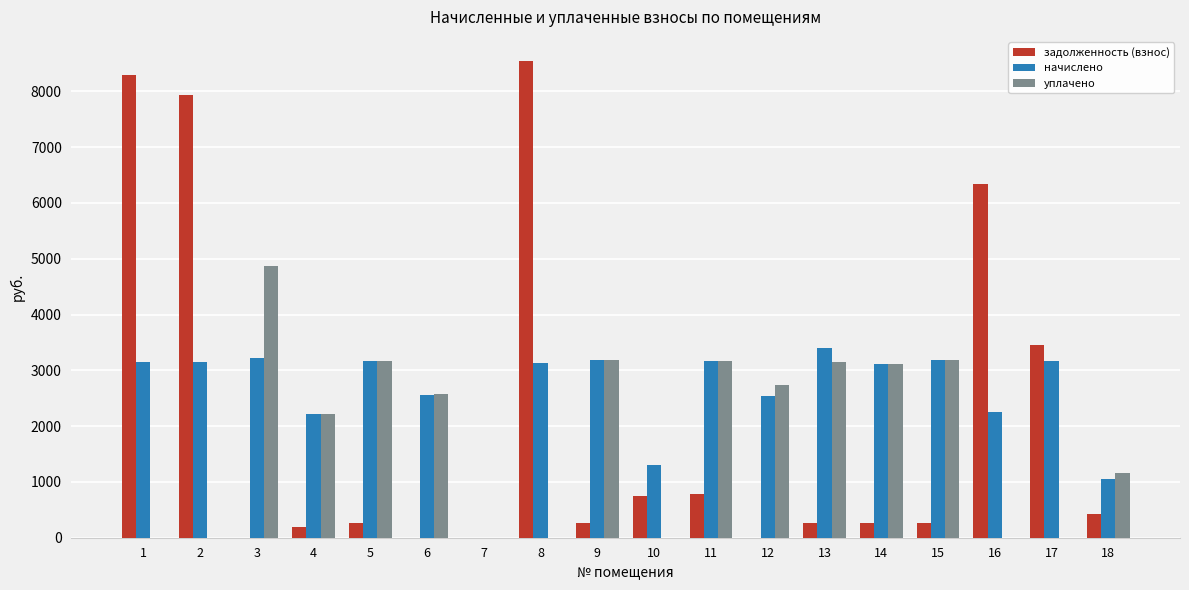

What is the sum of the уплачено values at 5 and 11?

6334.6